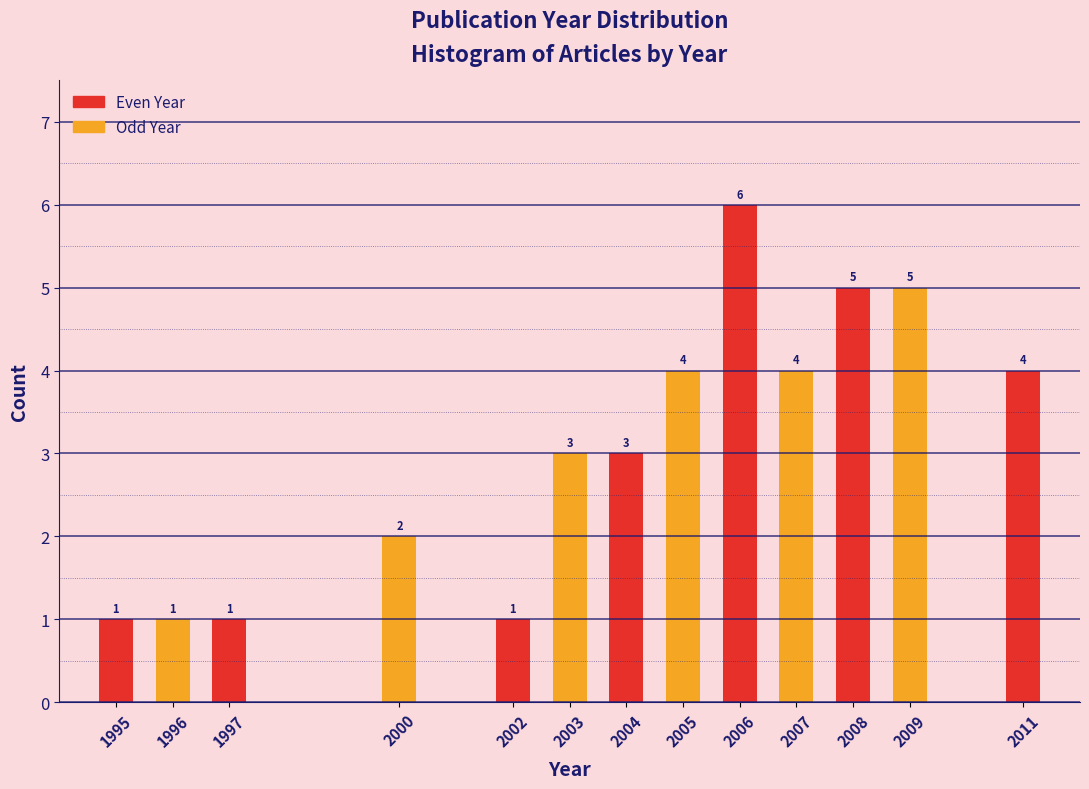

Reading left to right, extract all data points from this chart.

1995=1	1996=1	1997=1	2000=2	2002=1	2003=3	2004=3	2005=4	2006=6	2007=4	2008=5	2009=5	2011=4